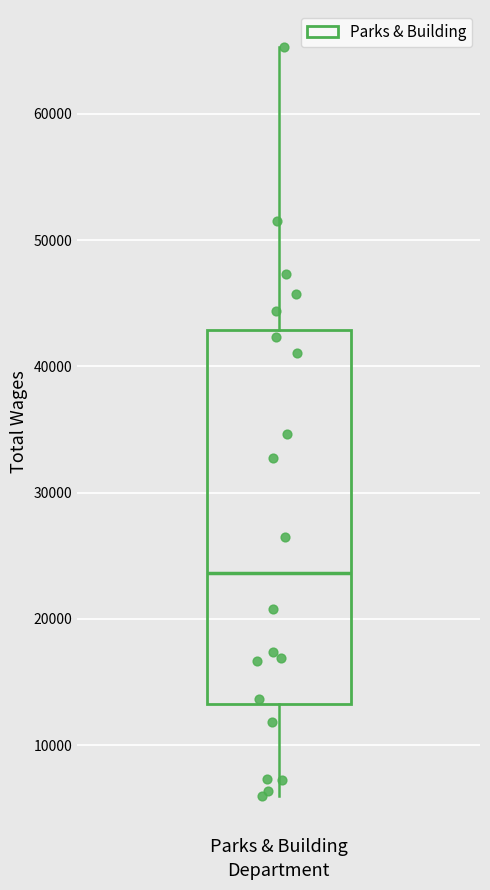

Where does the median line of the box for Parks & Building sit on the y-axis? The values are not printed on the chart, so give them approximately, as read against the axis.

24000